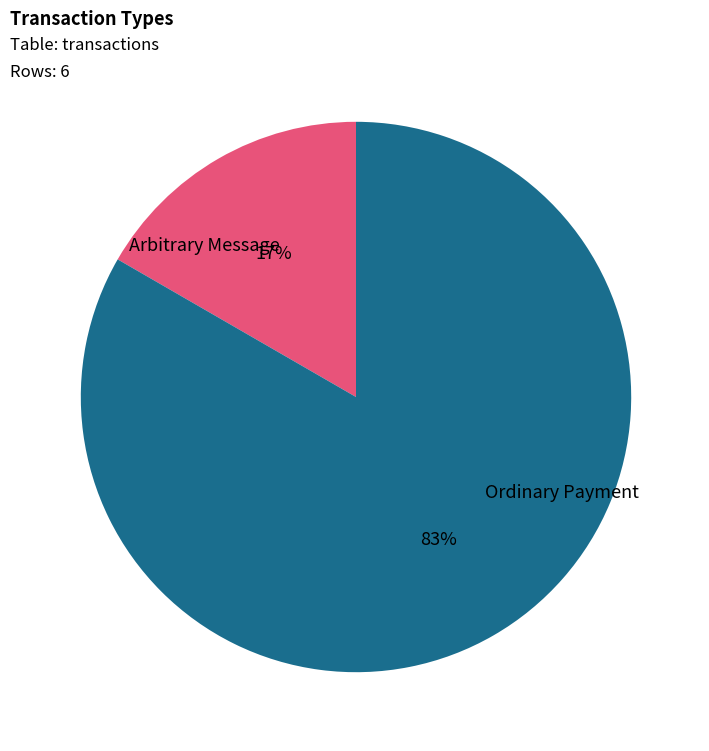

Is there a majority slice in this chart?

Yes